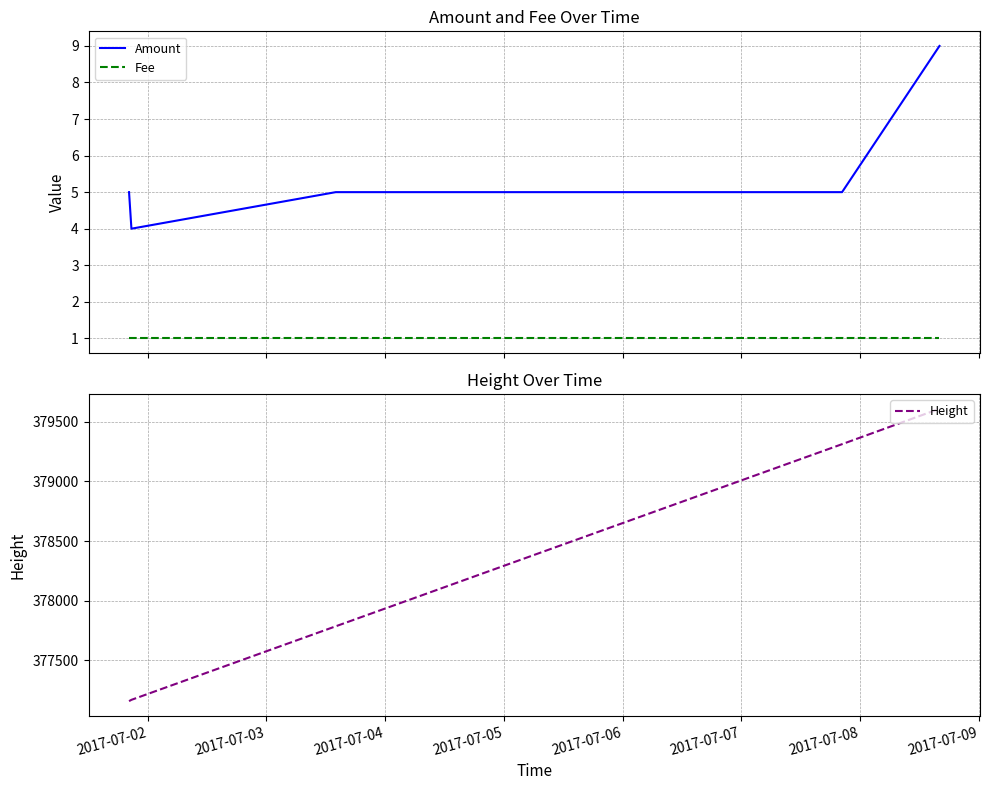

How many distinct data groups are displayed?

3